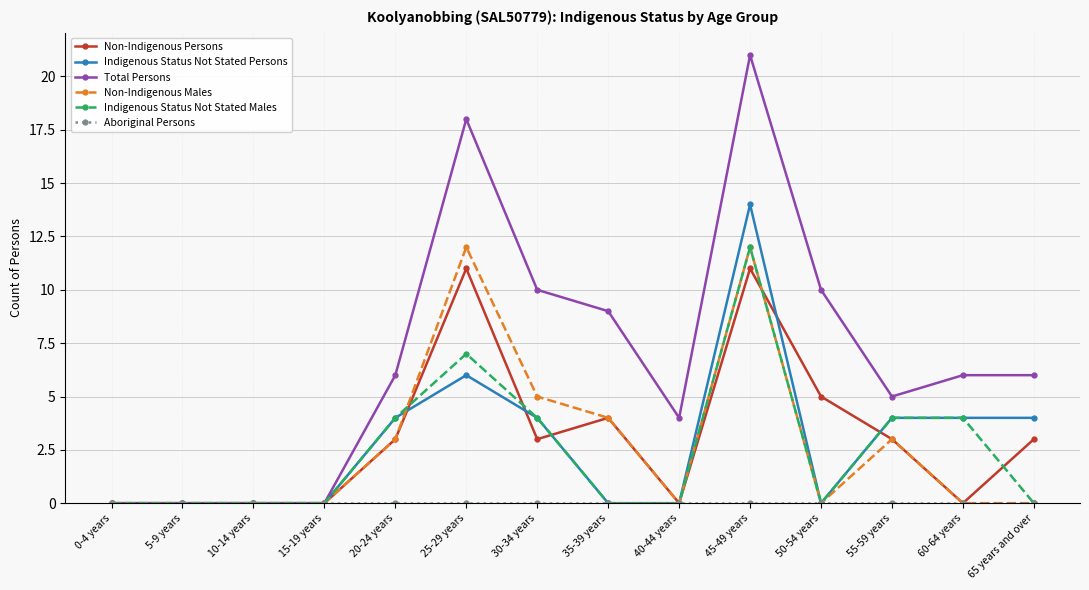

Which series has the widest spread of values?

Total Persons